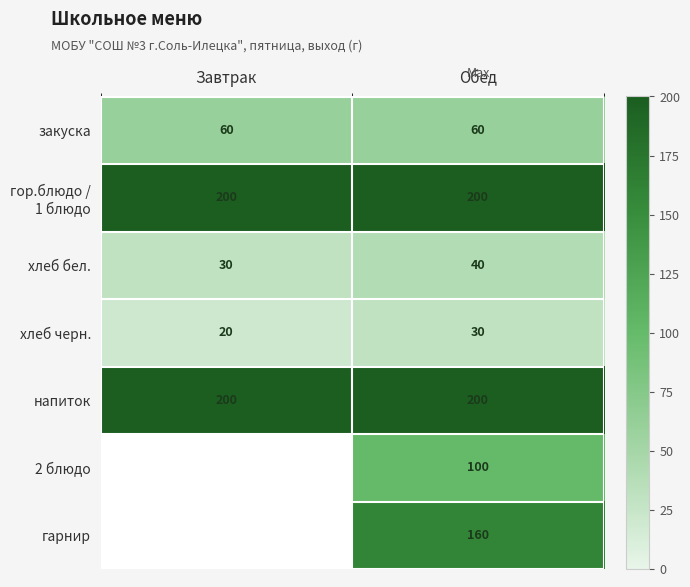

Rank the categories by хлеб черн. value from lowest to highest.

Завтрак, Обед